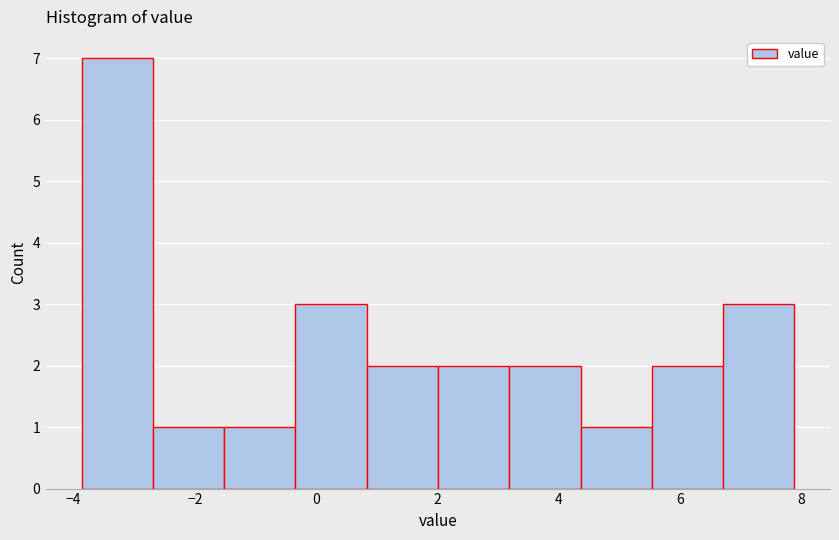

Which range on the x-axis has the tallest bar?

-3.8 to -2.6